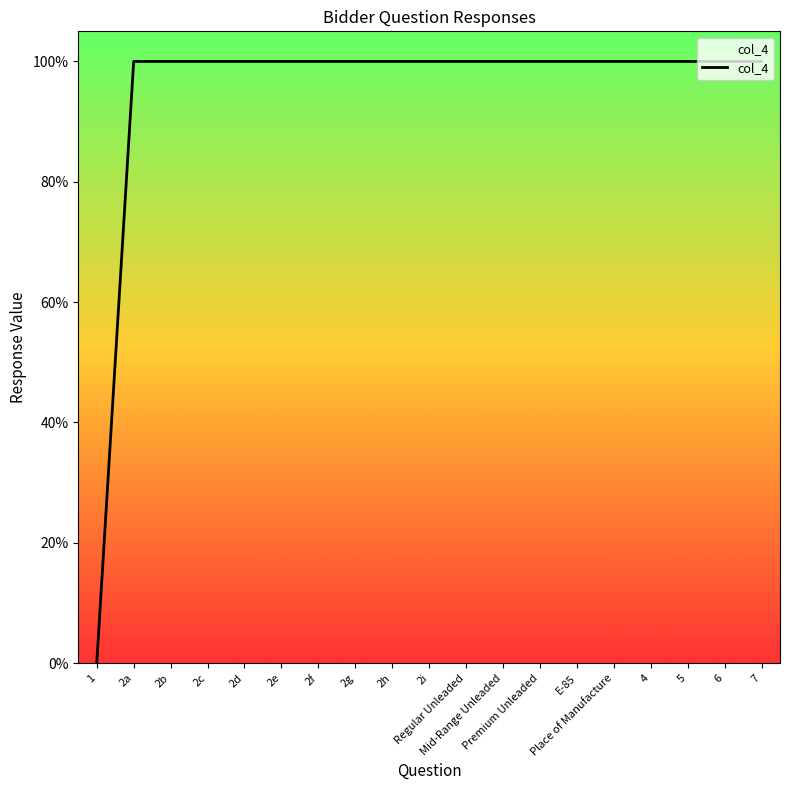

At which label is the value closest to 0?

1